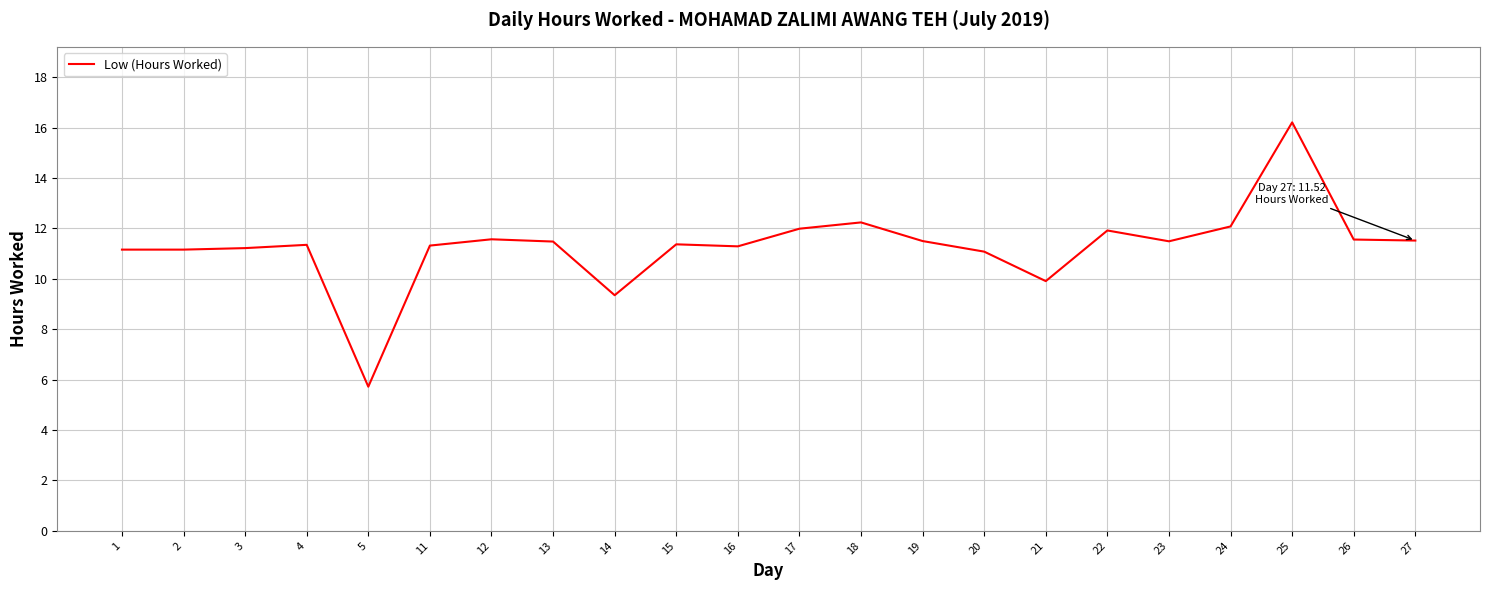

Approximately how many times larger is the value at 23 compared to 17?

1.0